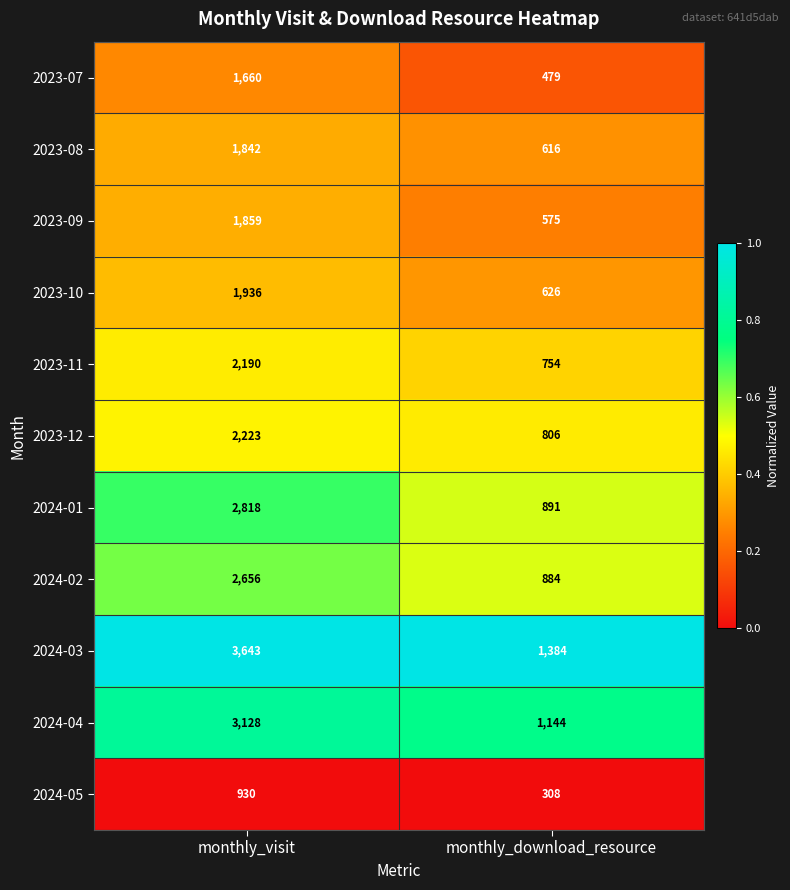

At which category is the sum across all series the highest?

monthly_visit